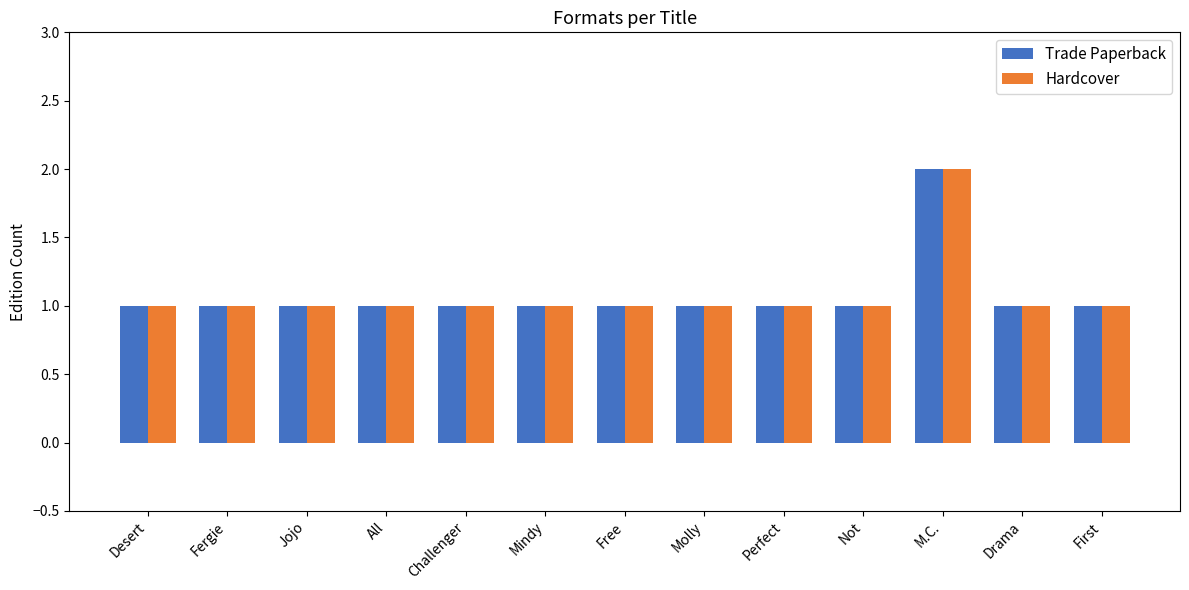

Reading left to right, list all the values displayed in this chart.

Trade Paperback: Desert=1	Fergie=1	Jojo=1	All=1	Challenger=1	Mindy=1	Free=1	Molly=1	Perfect=1	Not=1	M.C.=2	Drama=1	First=1
Hardcover: Desert=1	Fergie=1	Jojo=1	All=1	Challenger=1	Mindy=1	Free=1	Molly=1	Perfect=1	Not=1	M.C.=2	Drama=1	First=1